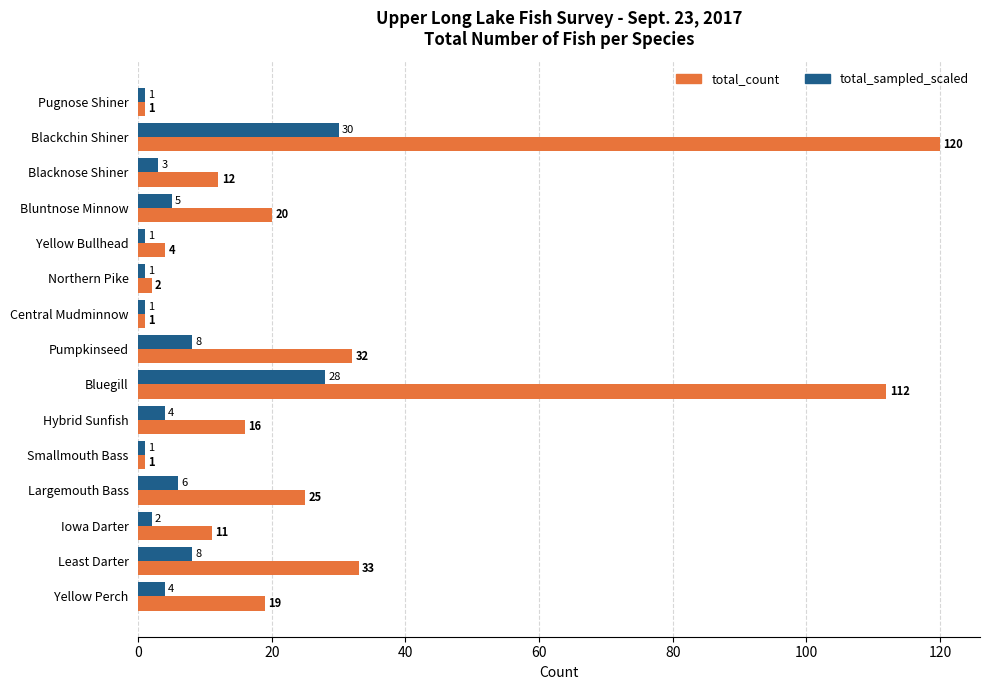

The value of total_count at Bluntnose Minnow is 9. True or false?

False